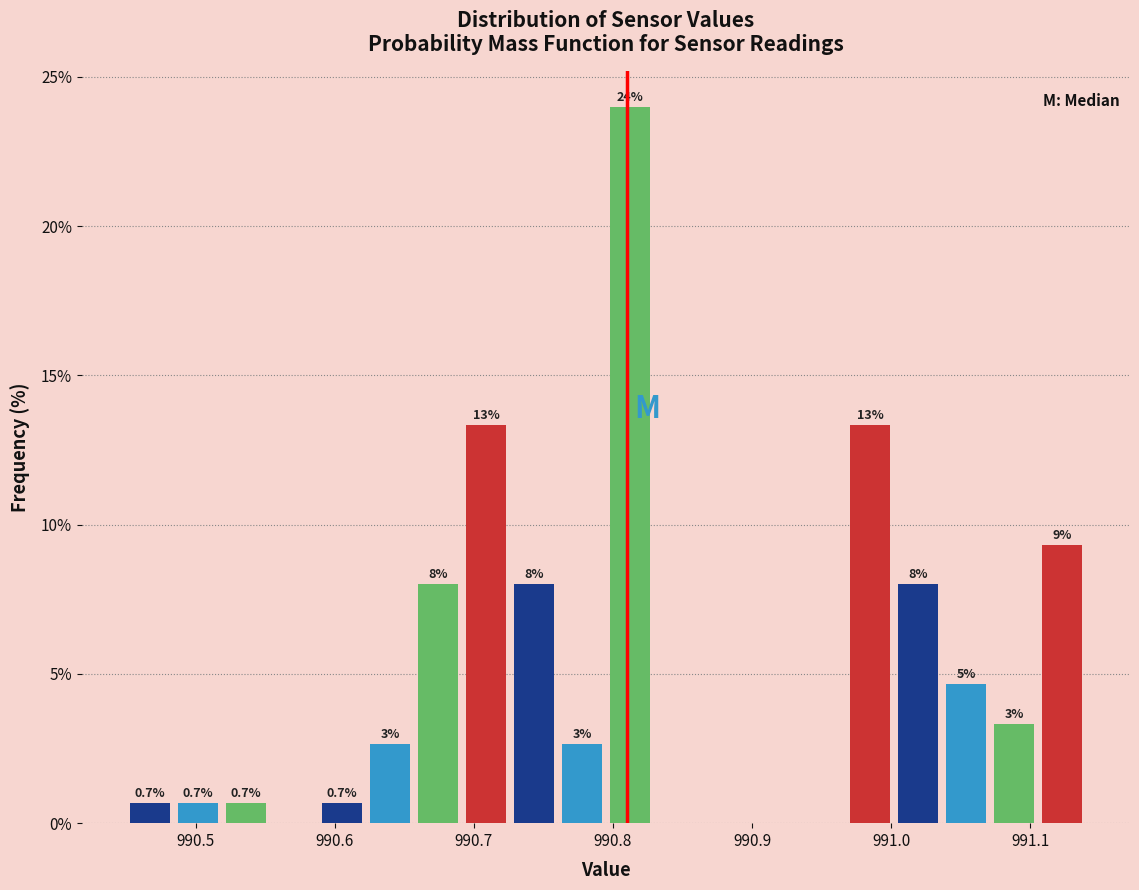

Read against the x-axis, roughly where is the centre of the tallest bar?

990.81